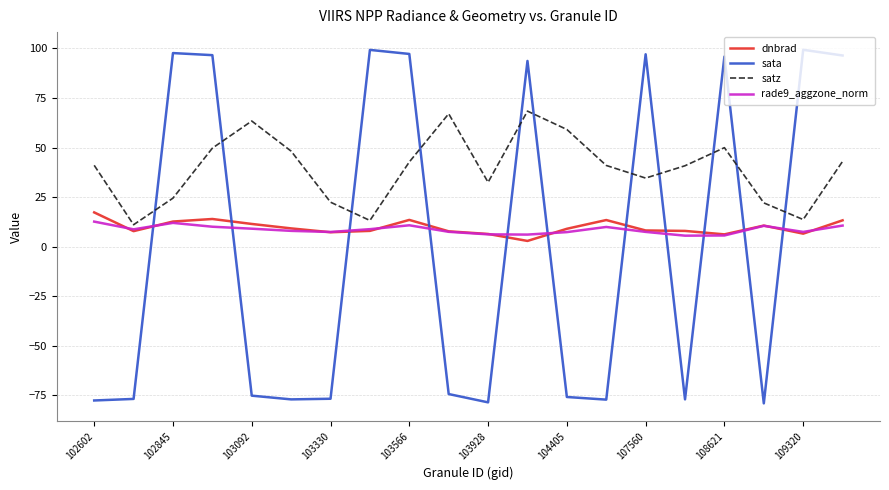

What is the greatest value displayed?

99.3